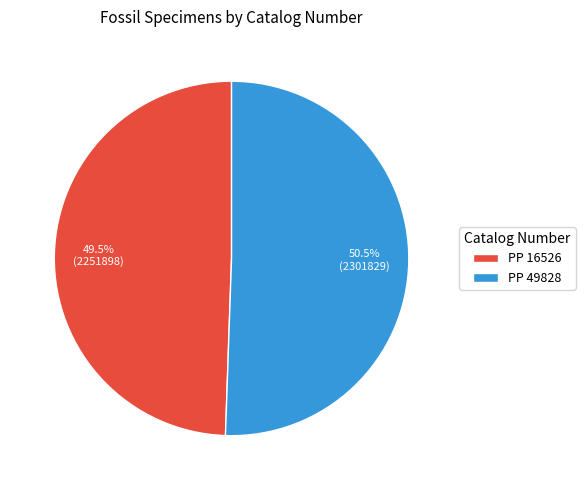

How many segments does this pie chart have?

2